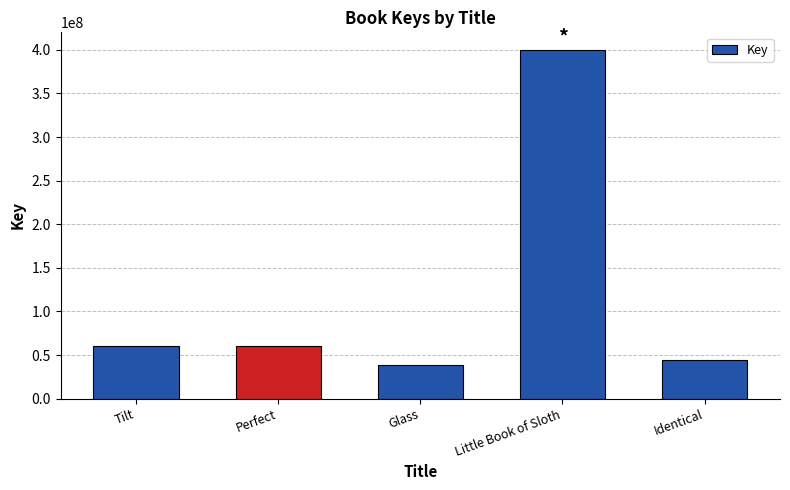

True or false: the data shows 44577221 at Identical.

True